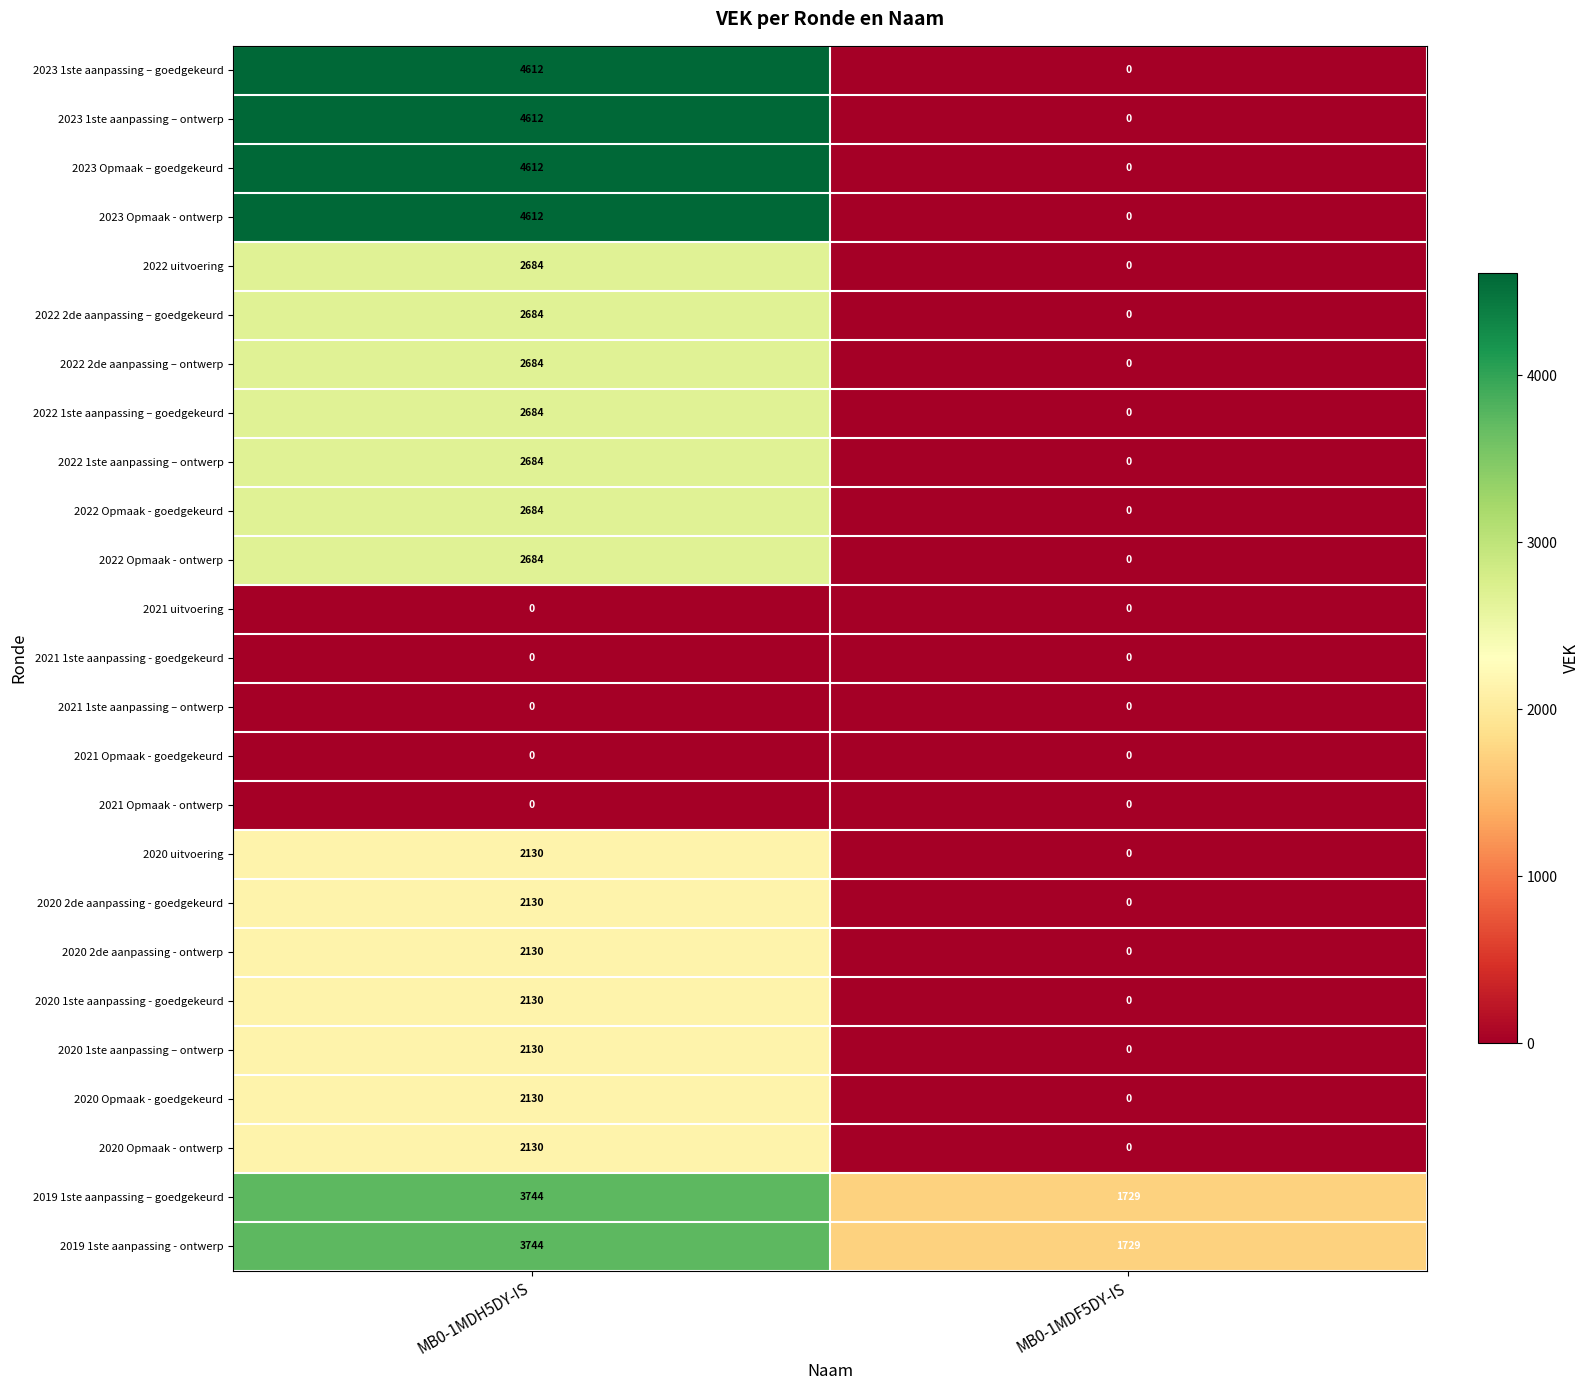

What is the maximum value for 2023 Opmaak – goedgekeurd?

4612